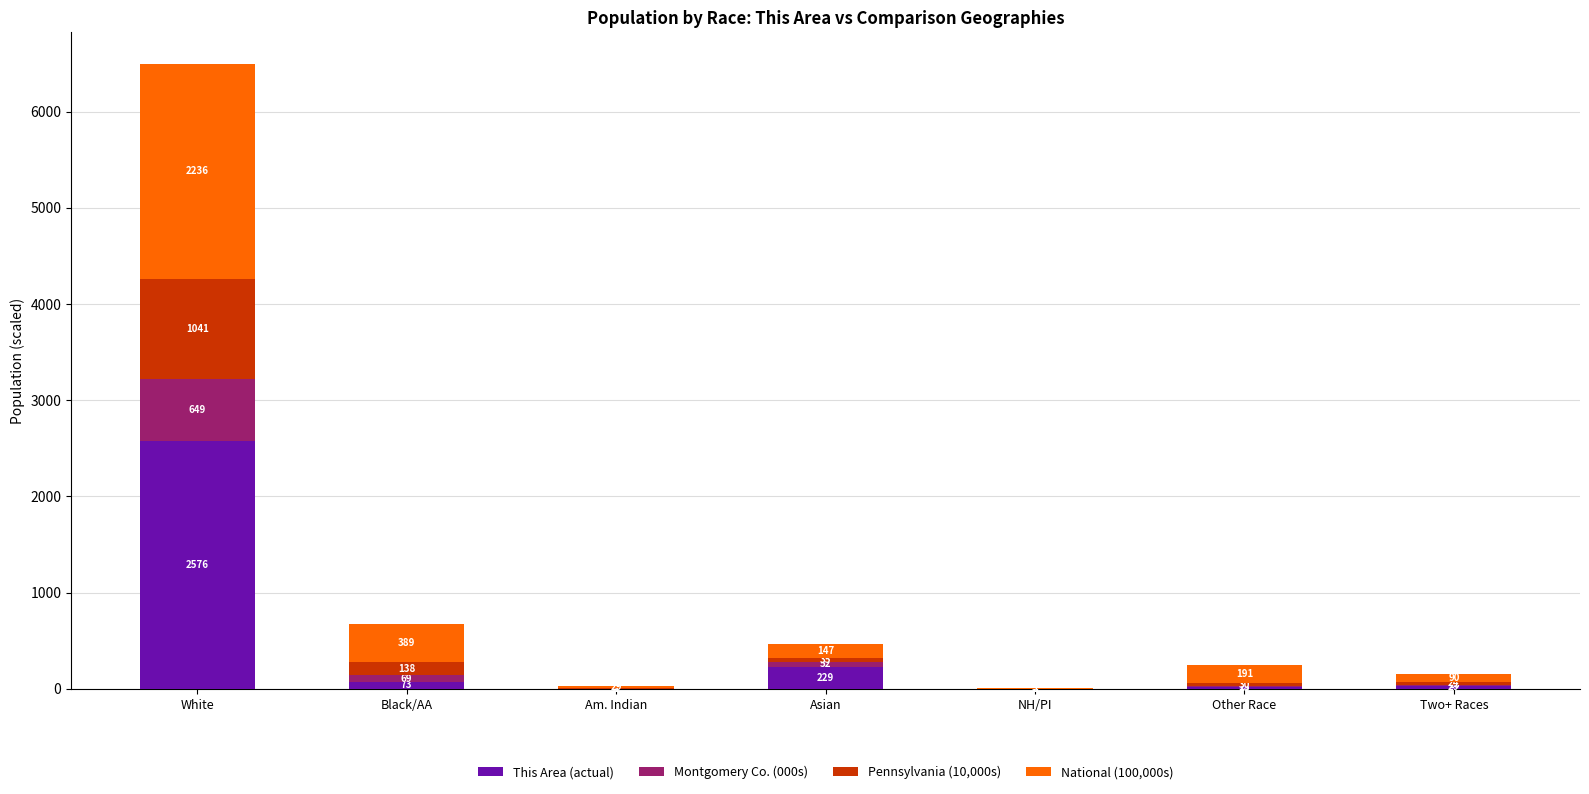

What is the sum of all This Area (actual) values?

2925.0